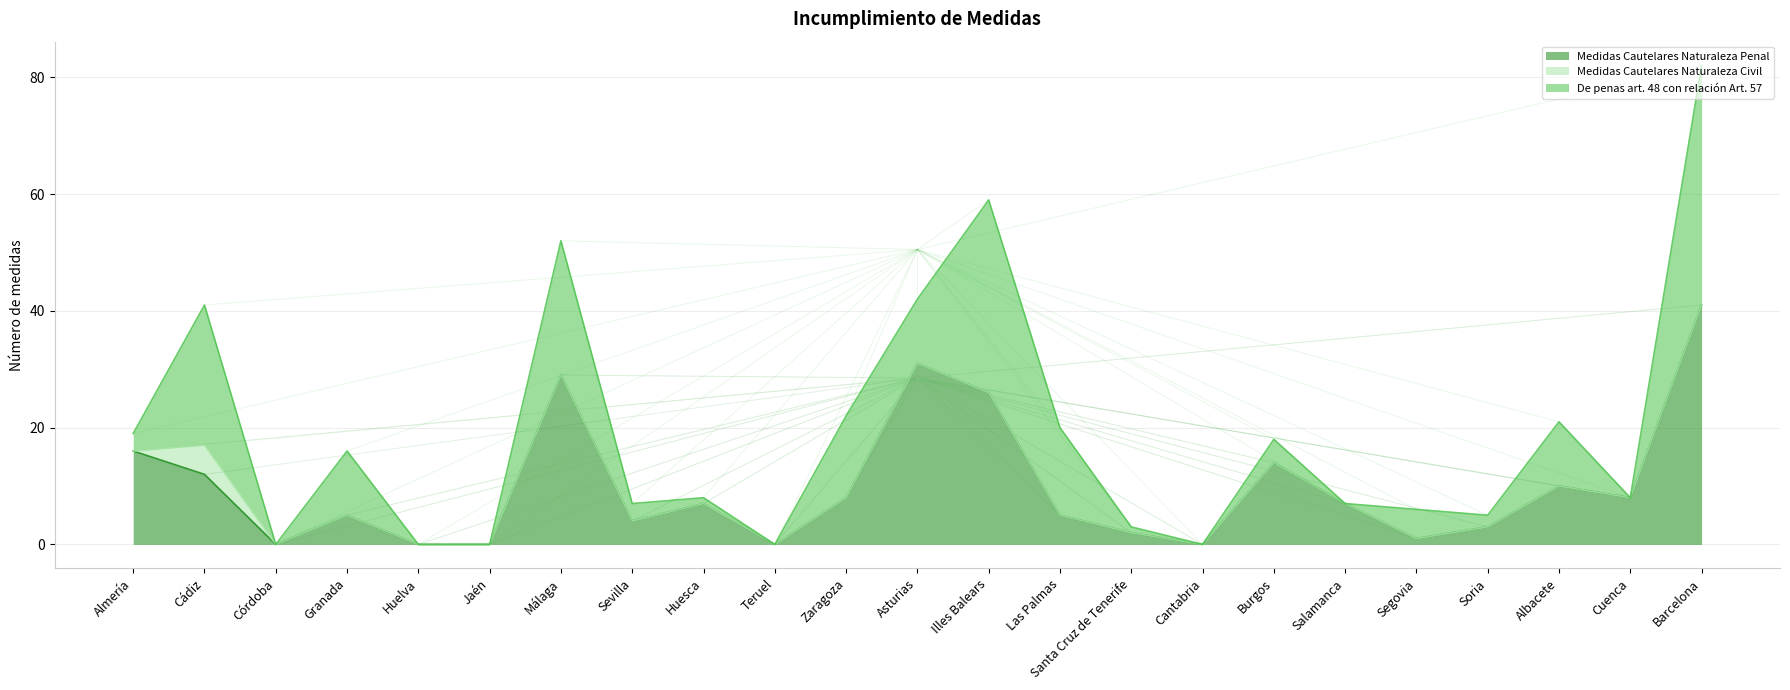

Which label corresponds to the largest value in the chart?

Barcelona